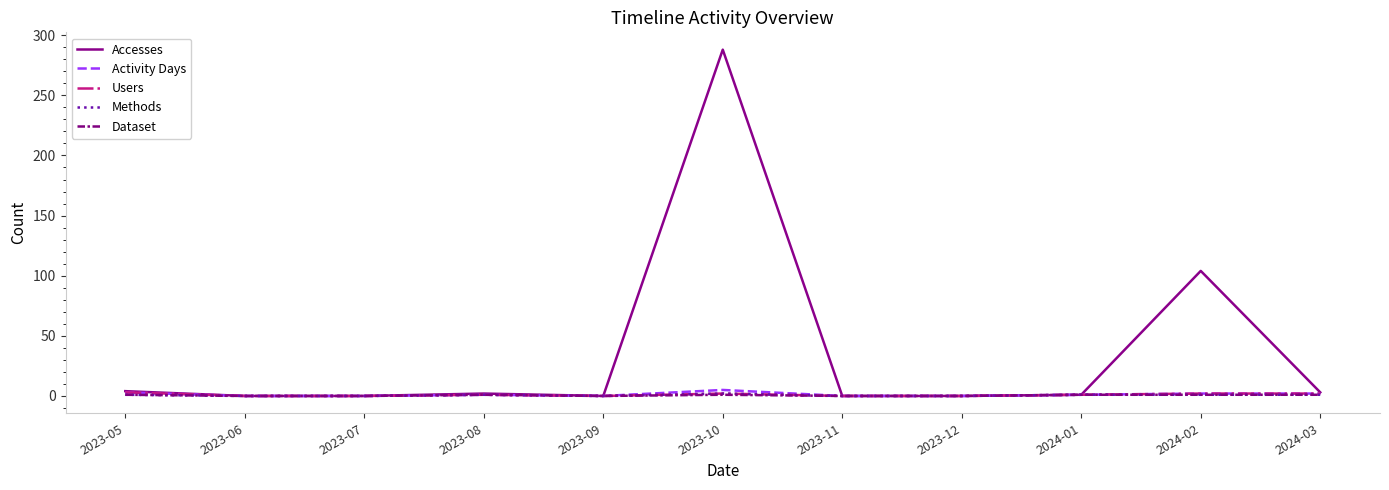

What position from the right is 2023-07?

9